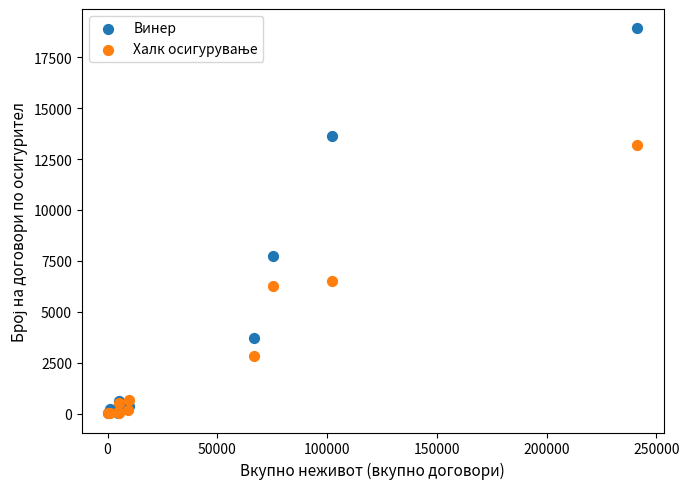

In the Винер series, what Y value is closest to 9474?

7735